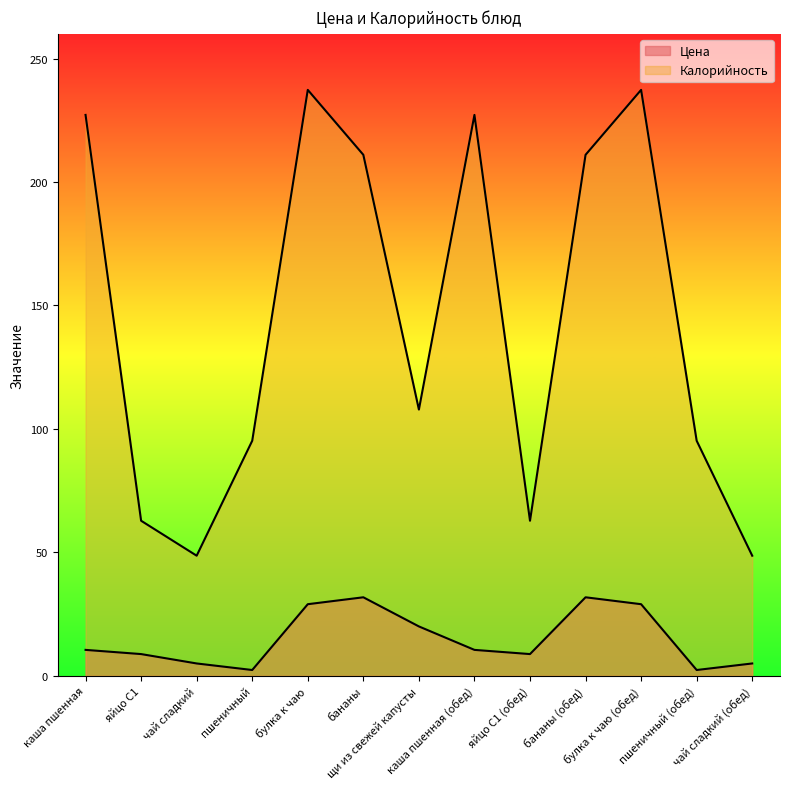

At which category does Калорийность reach its first local peak?

булка к чаю